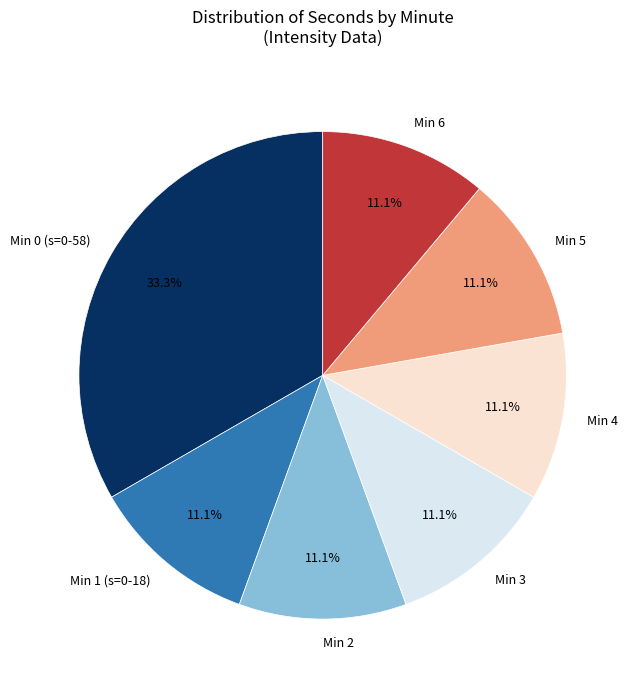

How many segments does this pie chart have?

7